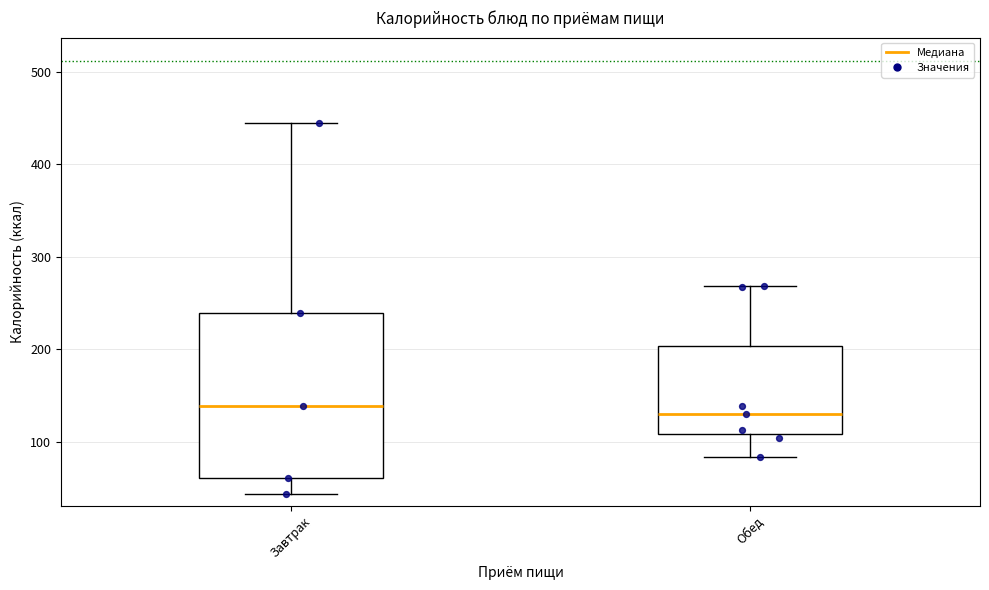

Comparing the boxes themselves (not the whiskers), which one is the tallest?

Завтрак